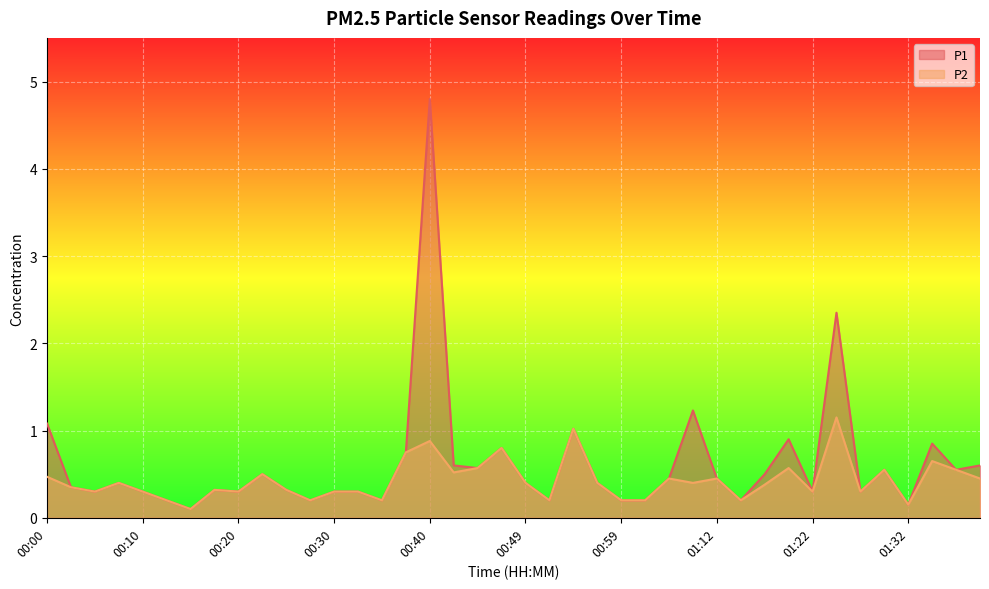

True or false: P2 and P1 cross at least once.

False